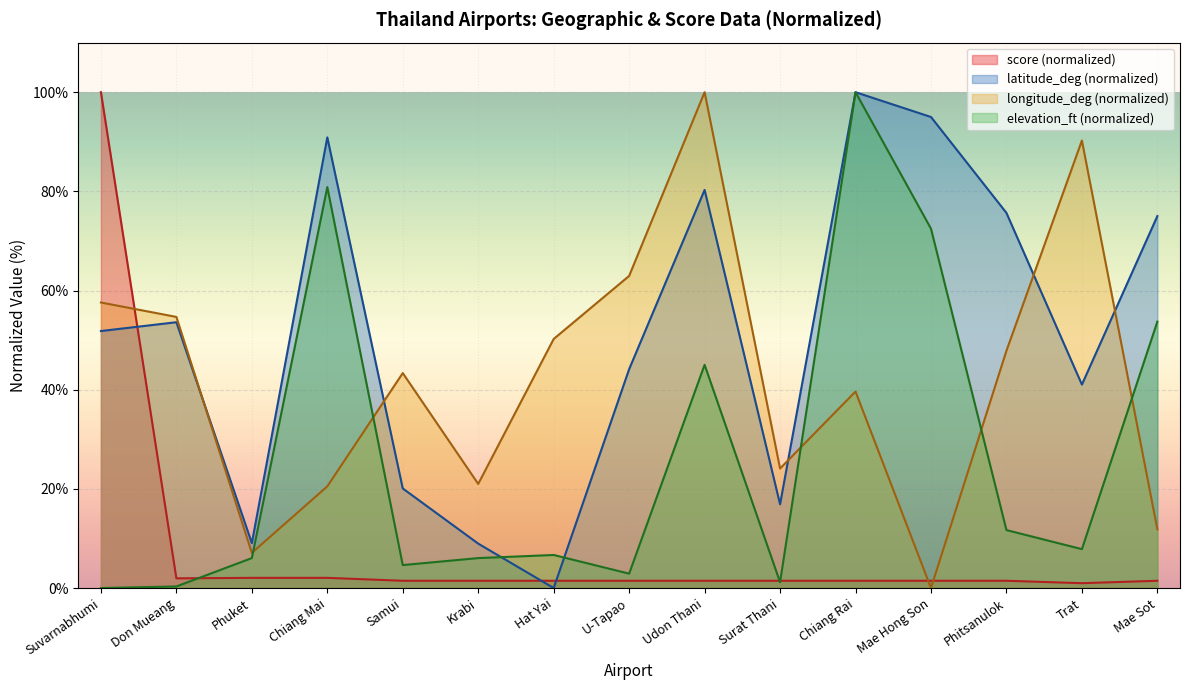

What is the total value across all series at Suvarnabhumi?

209.4